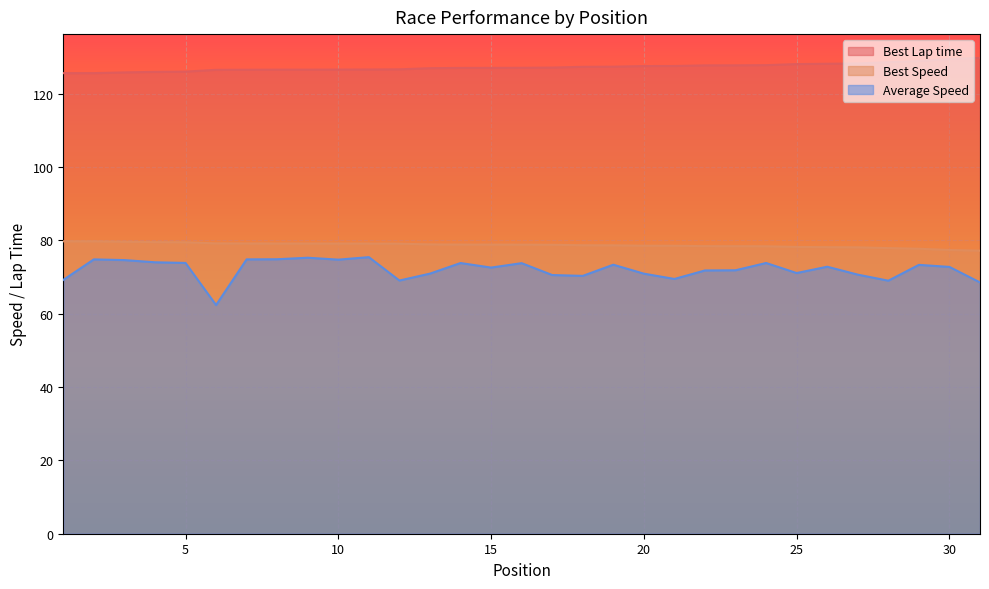

How many interior local peaks does the Average Speed series have?

9